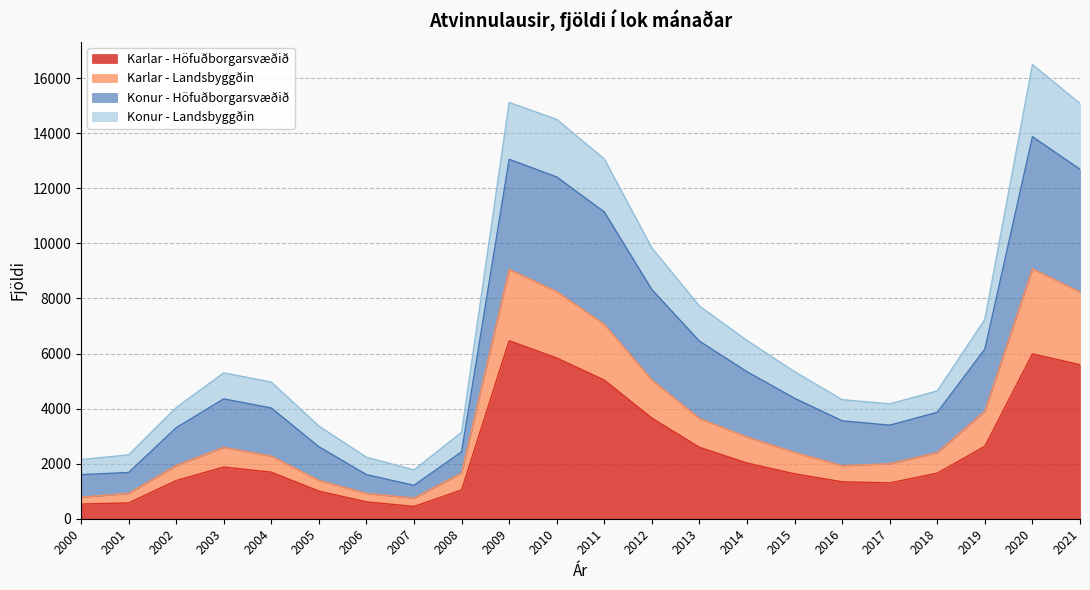

Is it true that Karlar - Höfuðborgarsvæðið equals 1301 at 2017?

True